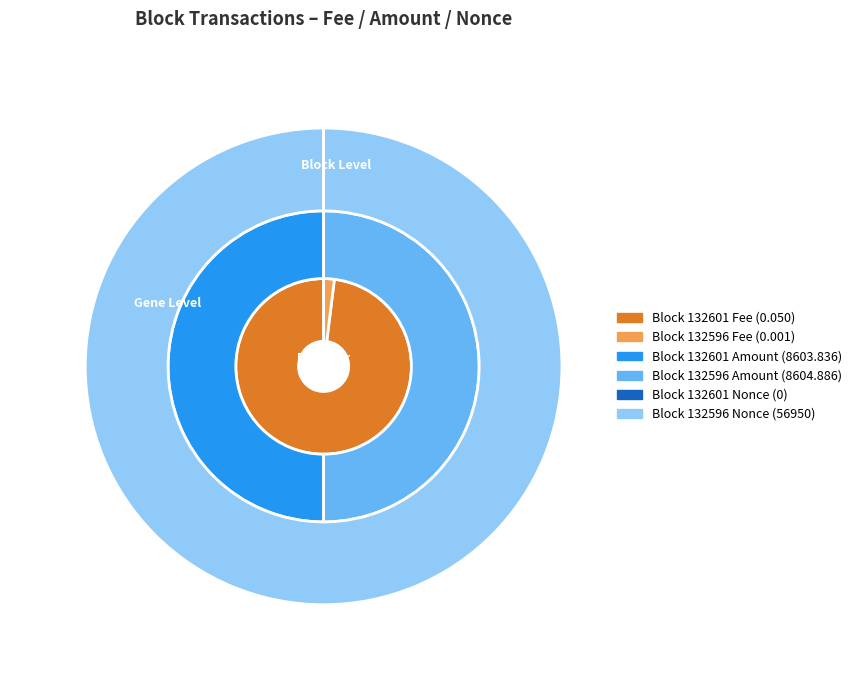

To the nearest percent, what is the difference between the largest and smallest slice percentages?

100%